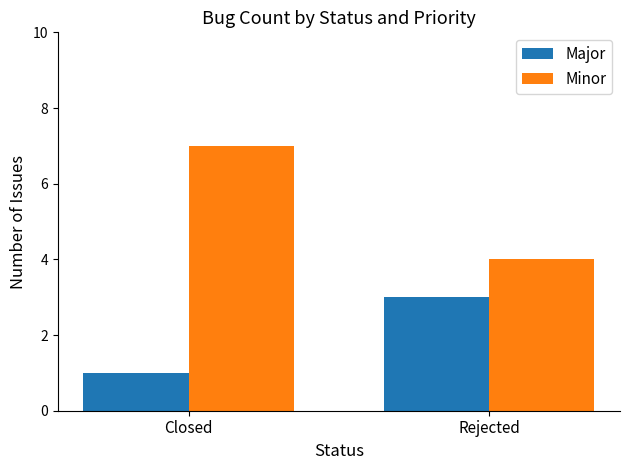

Which series changed the most between Closed and Rejected?

Minor